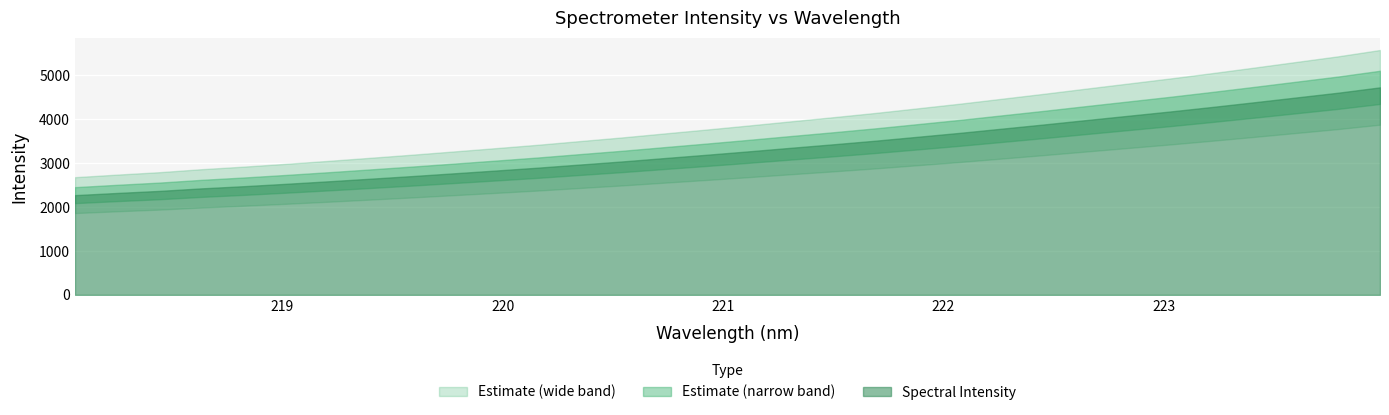

Approximately how many times larger is the value at 221.1174 compared to 223.7895?

0.7